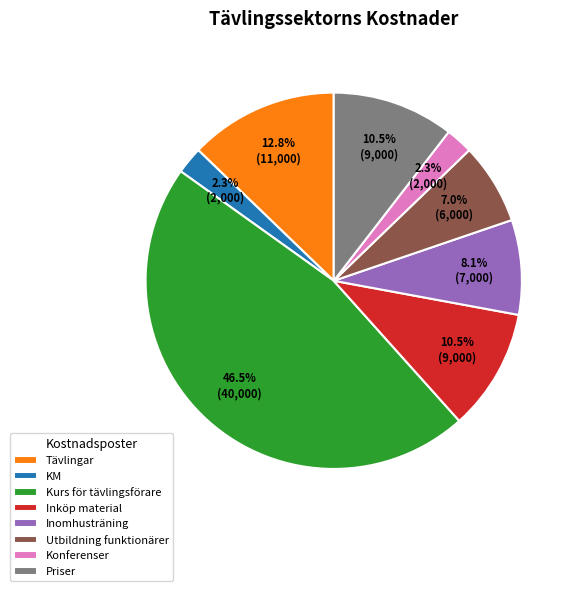

Approximately how many times larger is the value at Inomhusträning compared to Utbildning funktionärer?

1.2